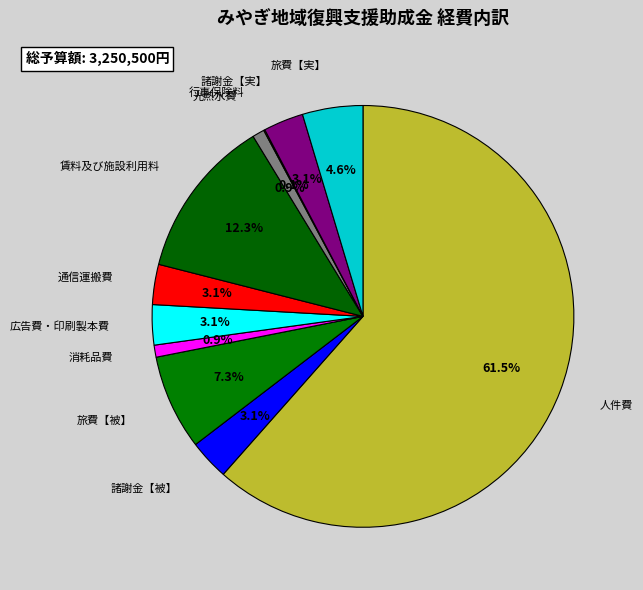

Between 広告費・印刷製本費 and 旅費【被】, which is larger?

旅費【被】